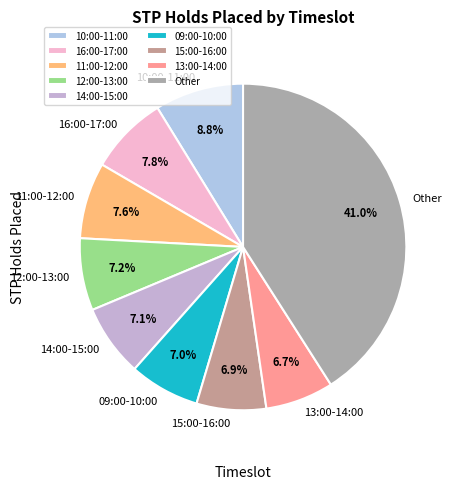

What is the largest slice in the pie chart?

Other